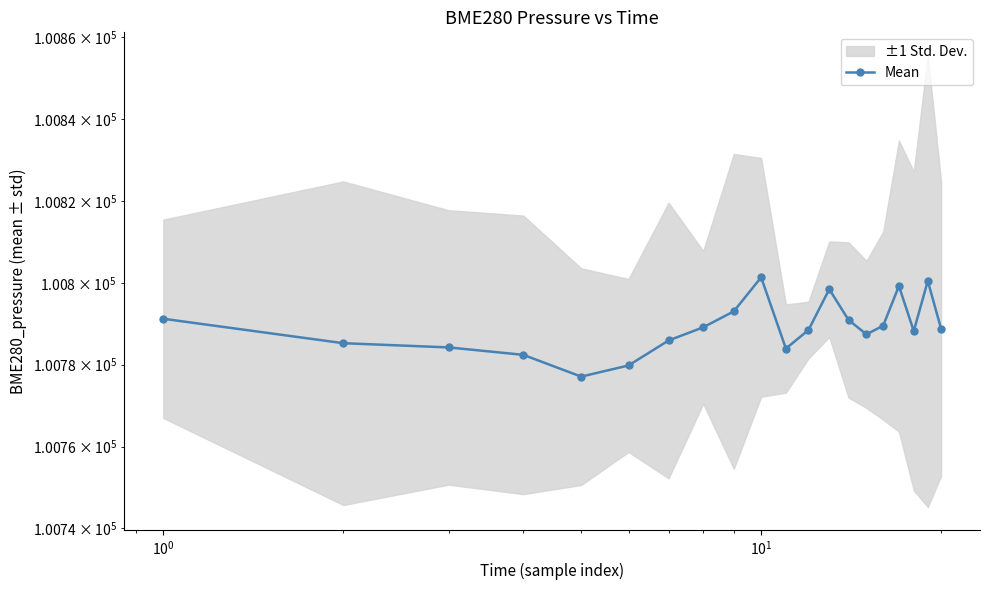

True or false: the data shows 25542.3 at $\mathdefault{10^{1}}$.

False